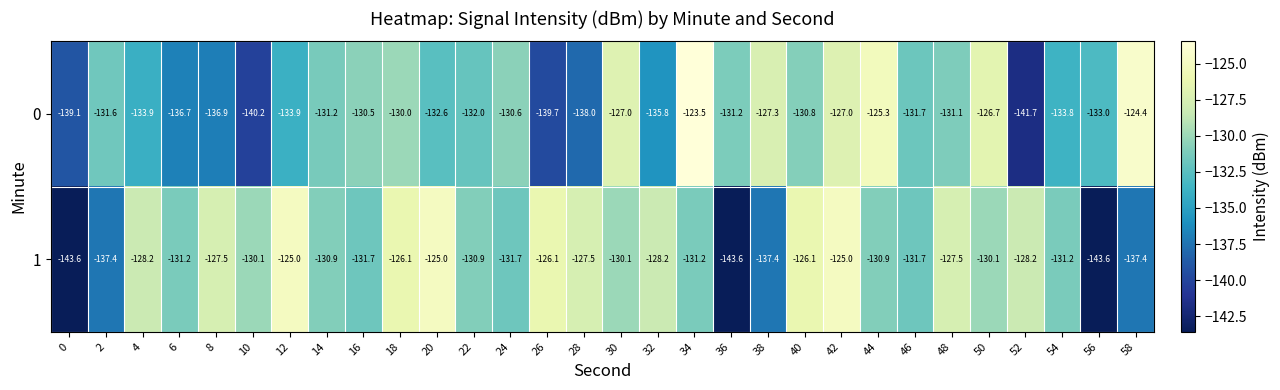

Which category has the highest value across all series?

34